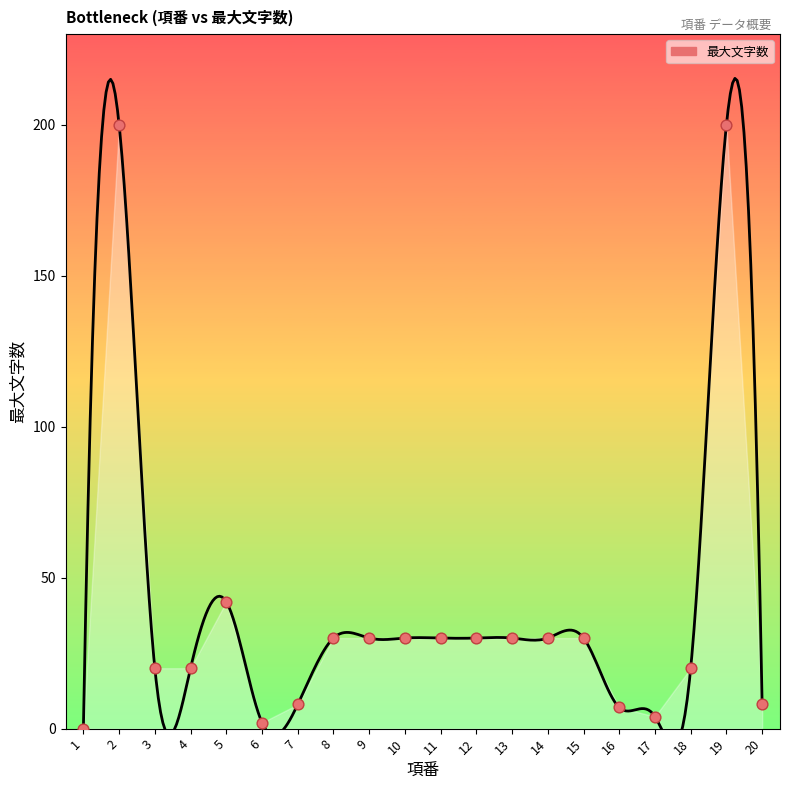

What is the change in value from 1 to 12?

+30